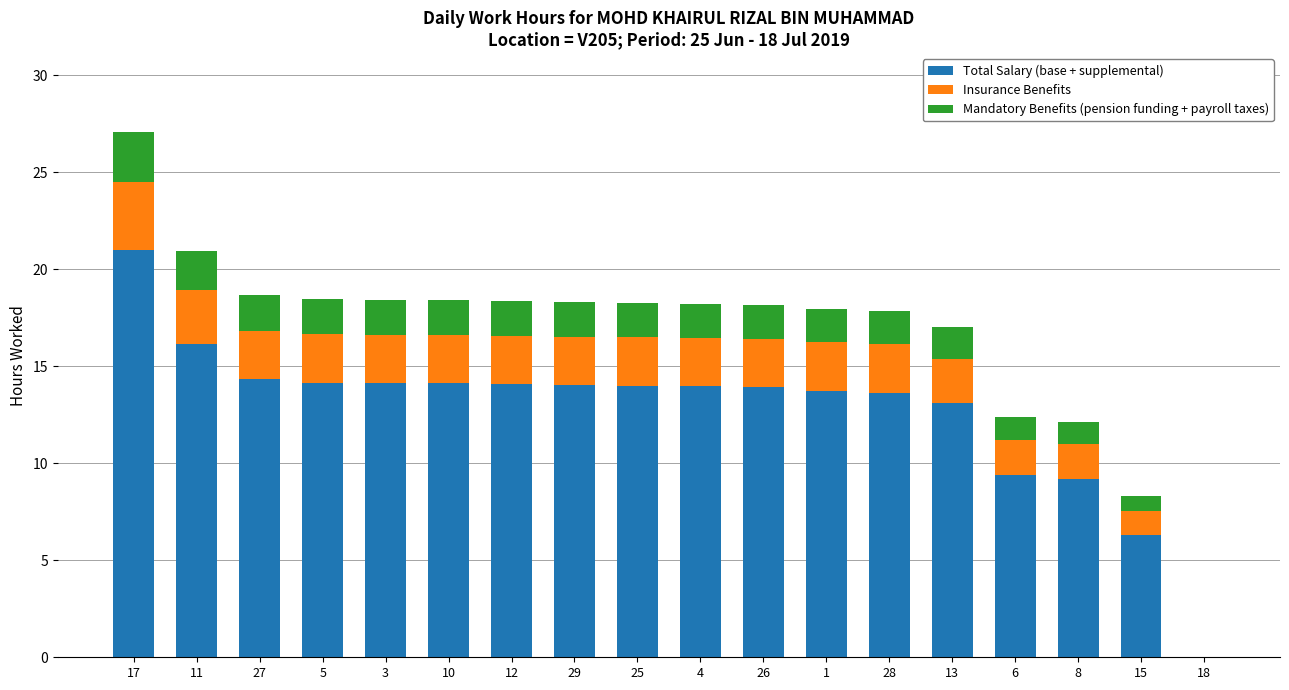

The value of Total Salary (base + supplemental) at 8 is 13.3. True or false?

False